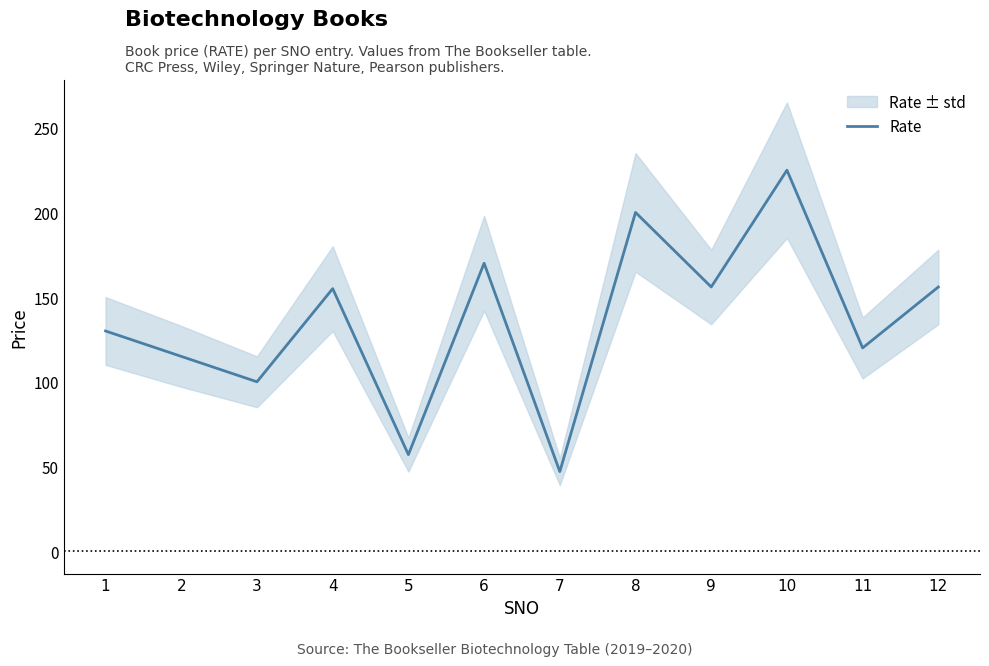

True or false: the data shows 33.0 at 4.

False